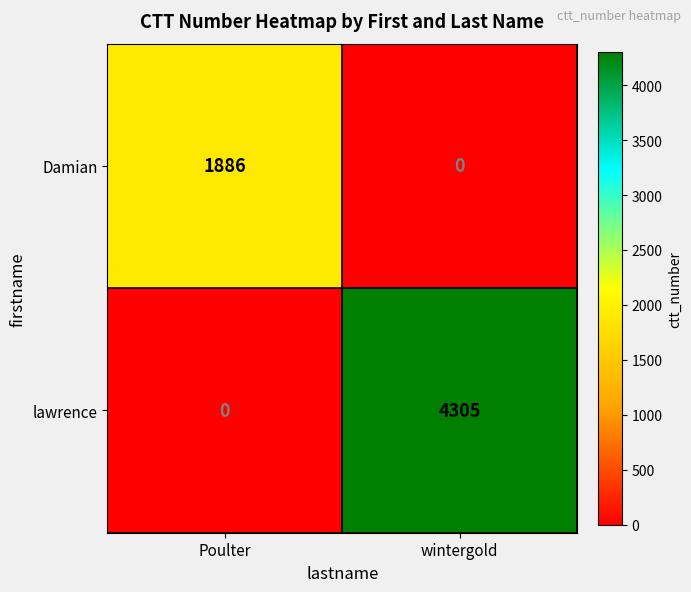

What is the sum of the Damian values at wintergold and Poulter?

1886